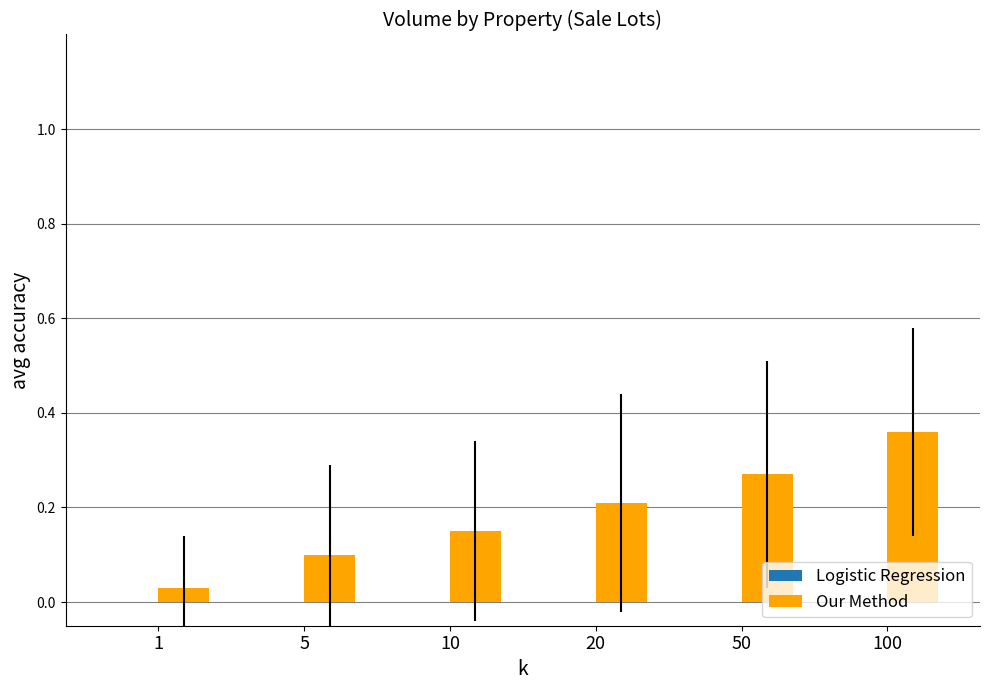

Rank the categories by value from highest to lowest.

100, 50, 20, 10, 5, 1